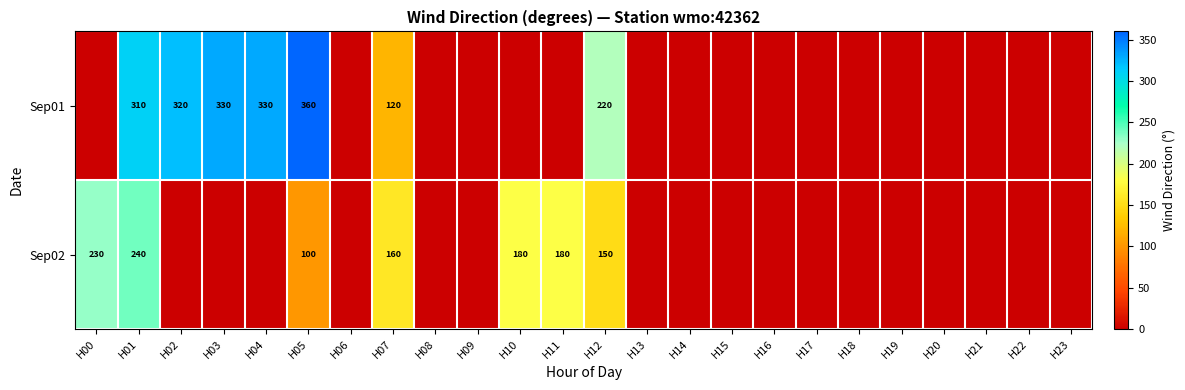

The Sep01 series shows 207 at H07. True or false?

False